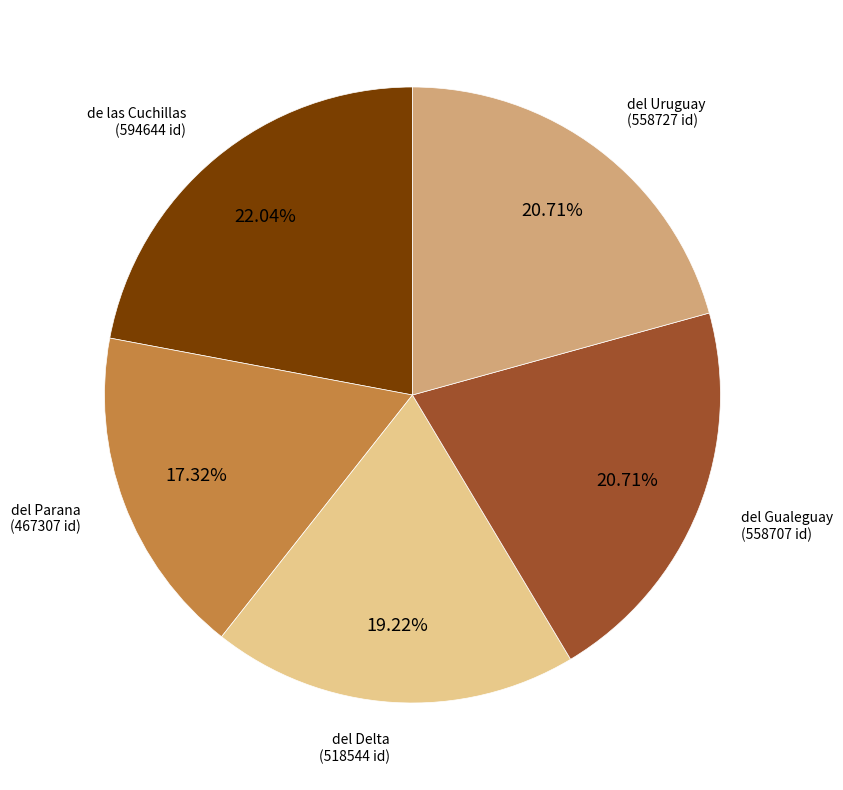

Count the number of slices in the pie.

5